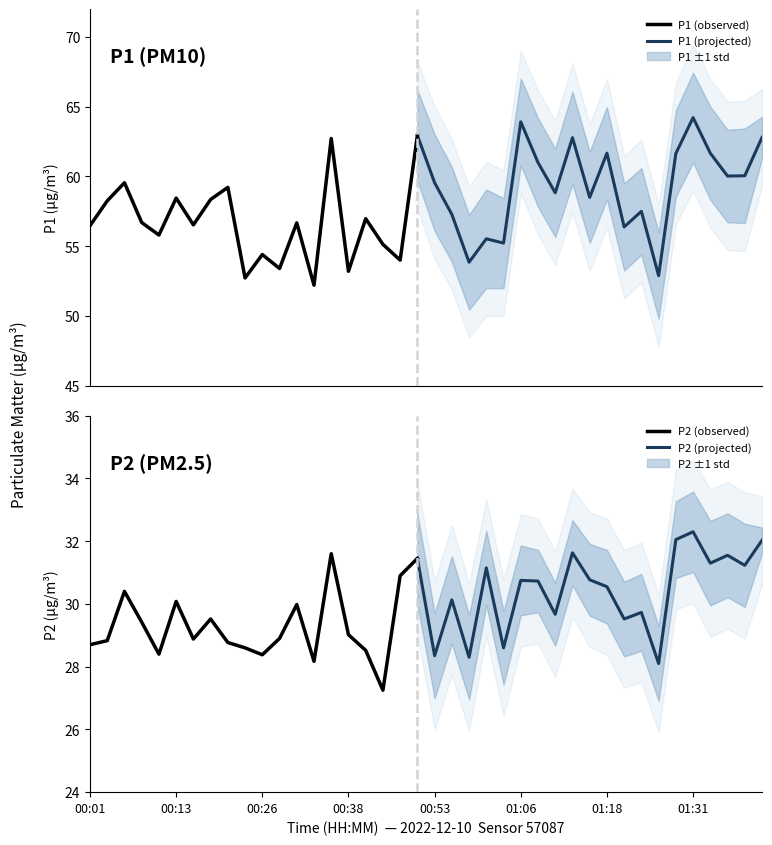

Is the value of P1 at 00:26 greater than the value of P2 at 01:16?

Yes